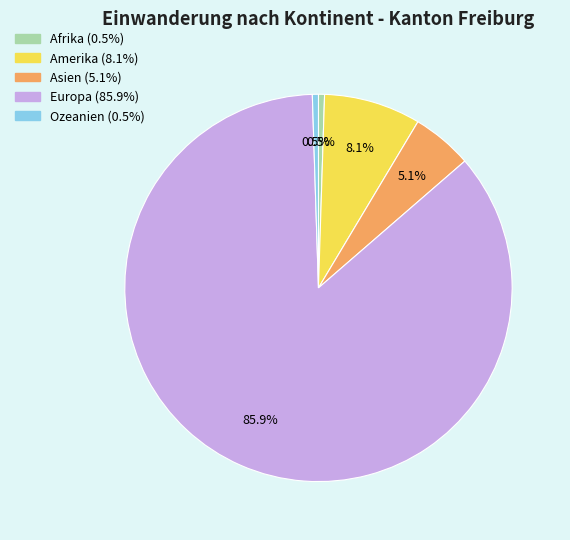

Which has a higher value, Afrika or Amerika?

Amerika